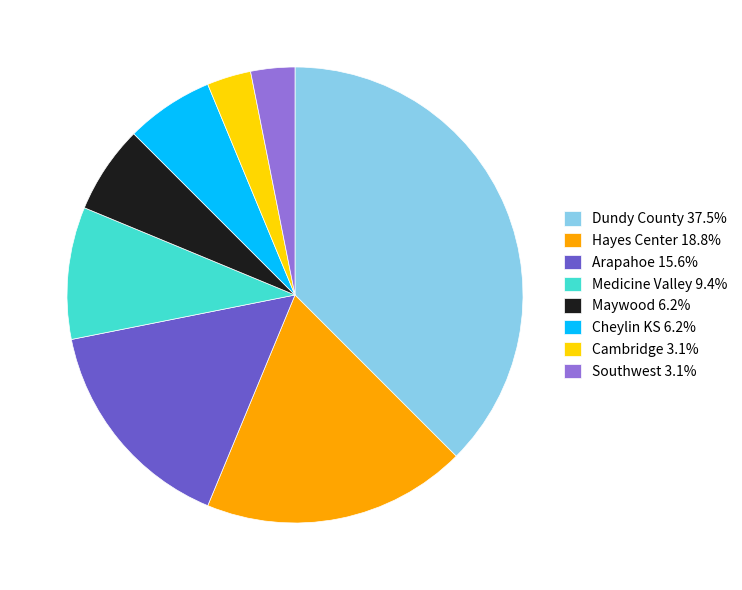

The Medicine Valley slice represents 9% of the pie. True or false?

True